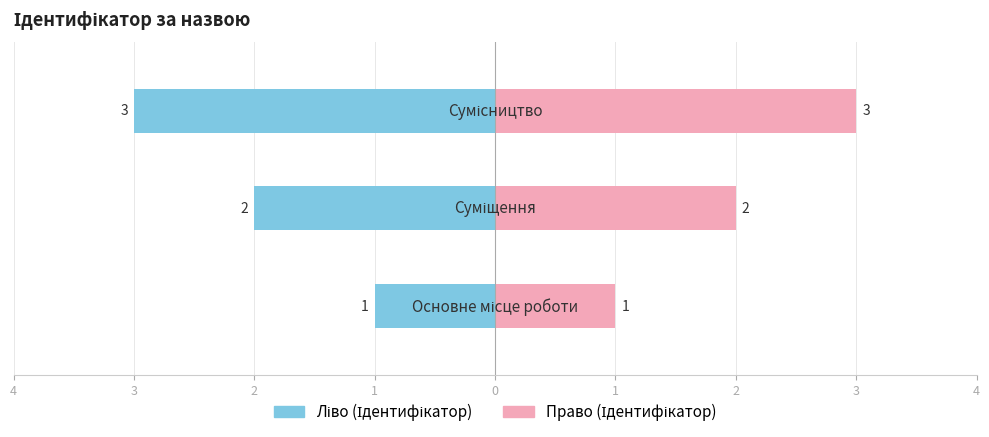

What is the change in value from Основне місце роботи to Суміщення?

+1